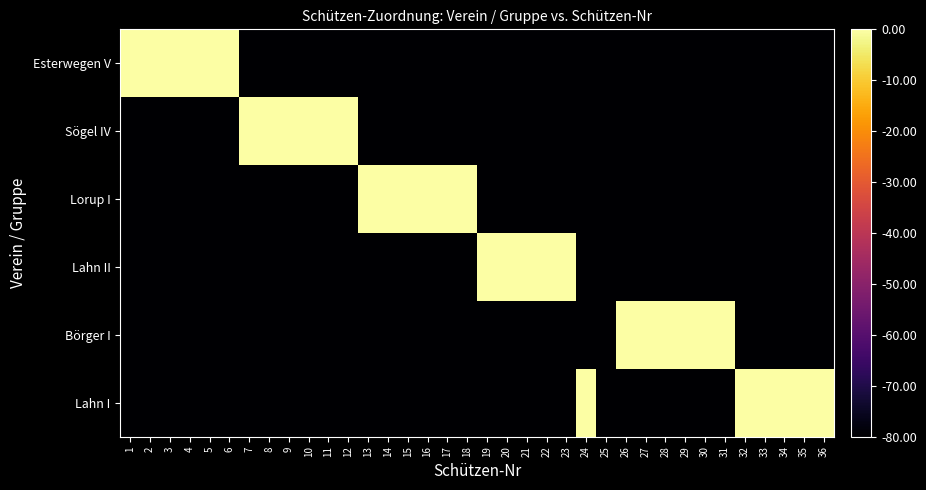

Reading left to right, transcribe all the data shown in this chart.

Esterwegen V: 1=0	2=0	3=0	4=0	5=0	6=0	7=-80	8=-80	9=-80	10=-80	11=-80	12=-80	13=-80	14=-80	15=-80	16=-80	17=-80	18=-80	19=-80	20=-80	21=-80	22=-80	23=-80	24=-80	25=-80	26=-80	27=-80	28=-80	29=-80	30=-80	31=-80	32=-80	33=-80	34=-80	35=-80	36=-80
Sögel IV: 1=-80	2=-80	3=-80	4=-80	5=-80	6=-80	7=0	8=0	9=0	10=0	11=0	12=0	13=-80	14=-80	15=-80	16=-80	17=-80	18=-80	19=-80	20=-80	21=-80	22=-80	23=-80	24=-80	25=-80	26=-80	27=-80	28=-80	29=-80	30=-80	31=-80	32=-80	33=-80	34=-80	35=-80	36=-80
Lorup I: 1=-80	2=-80	3=-80	4=-80	5=-80	6=-80	7=-80	8=-80	9=-80	10=-80	11=-80	12=-80	13=0	14=0	15=0	16=0	17=0	18=0	19=-80	20=-80	21=-80	22=-80	23=-80	24=-80	25=-80	26=-80	27=-80	28=-80	29=-80	30=-80	31=-80	32=-80	33=-80	34=-80	35=-80	36=-80
Lahn II: 1=-80	2=-80	3=-80	4=-80	5=-80	6=-80	7=-80	8=-80	9=-80	10=-80	11=-80	12=-80	13=-80	14=-80	15=-80	16=-80	17=-80	18=-80	19=0	20=0	21=0	22=0	23=0	24=-80	25=-80	26=-80	27=-80	28=-80	29=-80	30=-80	31=-80	32=-80	33=-80	34=-80	35=-80	36=-80
Börger I: 1=-80	2=-80	3=-80	4=-80	5=-80	6=-80	7=-80	8=-80	9=-80	10=-80	11=-80	12=-80	13=-80	14=-80	15=-80	16=-80	17=-80	18=-80	19=-80	20=-80	21=-80	22=-80	23=-80	24=-80	25=-80	26=0	27=0	28=0	29=0	30=0	31=0	32=-80	33=-80	34=-80	35=-80	36=-80
Lahn I: 1=-80	2=-80	3=-80	4=-80	5=-80	6=-80	7=-80	8=-80	9=-80	10=-80	11=-80	12=-80	13=-80	14=-80	15=-80	16=-80	17=-80	18=-80	19=-80	20=-80	21=-80	22=-80	23=-80	24=0	25=-80	26=-80	27=-80	28=-80	29=-80	30=-80	31=-80	32=0	33=0	34=0	35=0	36=0